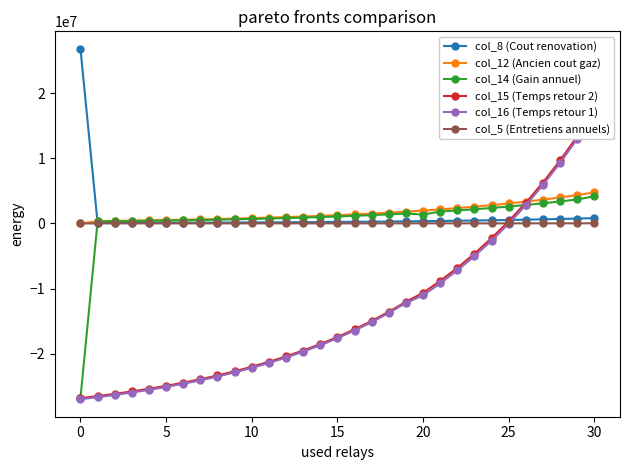

What is the highest value of the col_8 (Cout renovation) series?

26845730.0